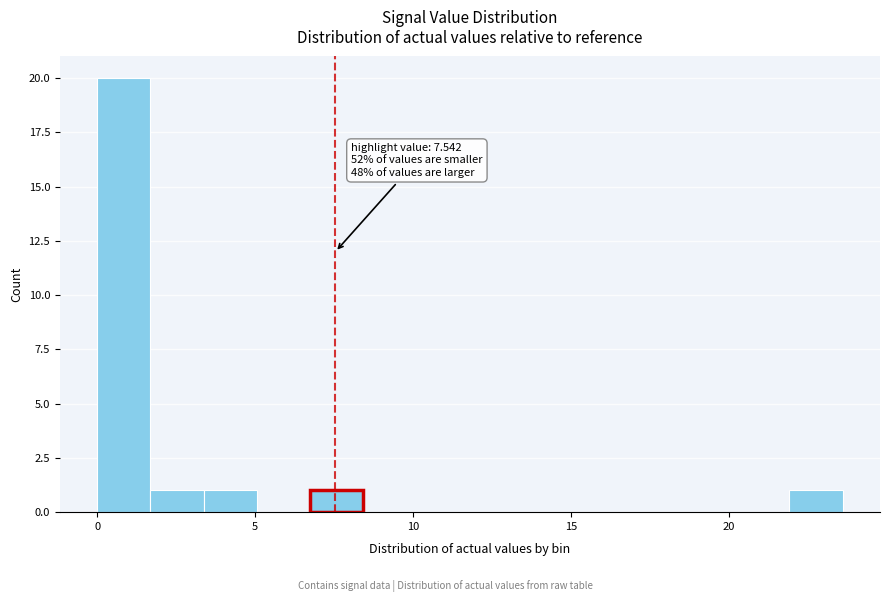

Around what value on the x-axis is the tallest bar? Give the approximate position of its centre, as read against the axis.

1.0